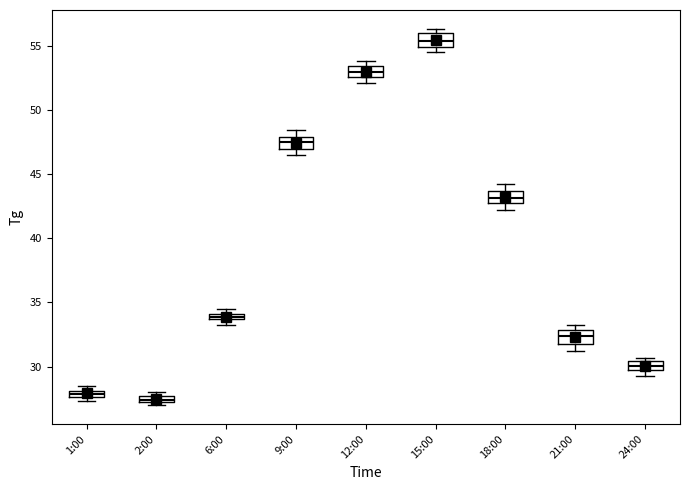

Which box's median line is the highest?

15:00